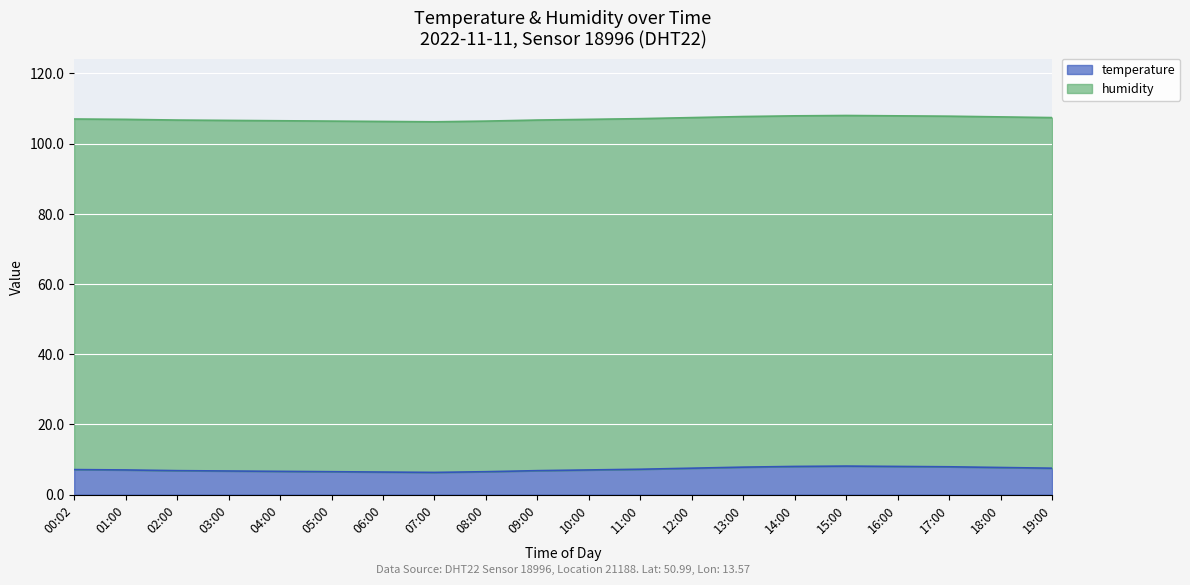

What is the label of the 10th point from the left?

09:00